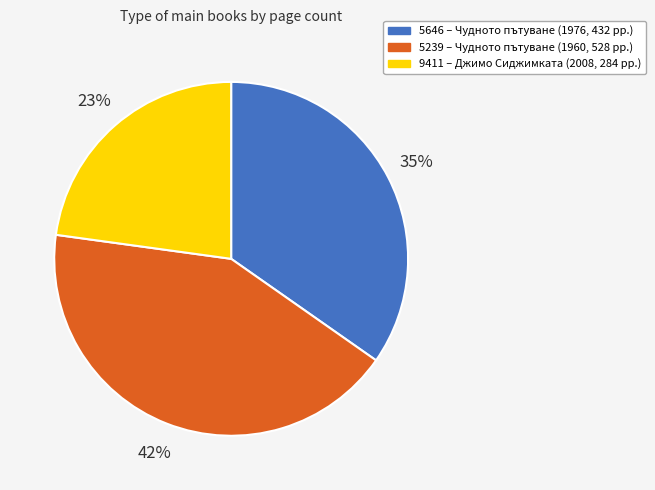

To the nearest percent, what portion does 9411 represent?

23%